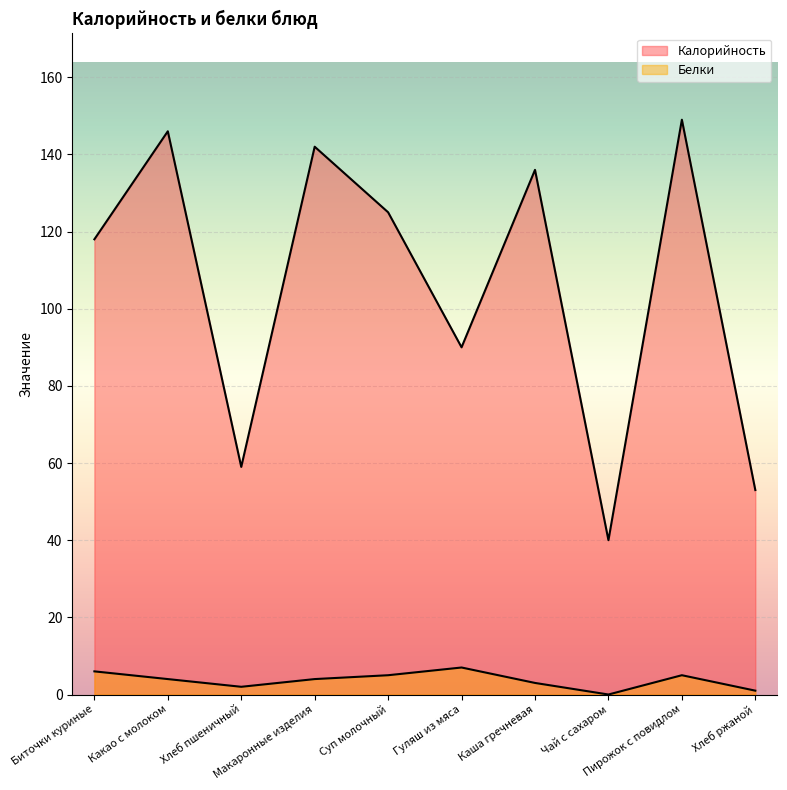

What is the difference between the maximum and second lowest values in the Калорийность series?

96